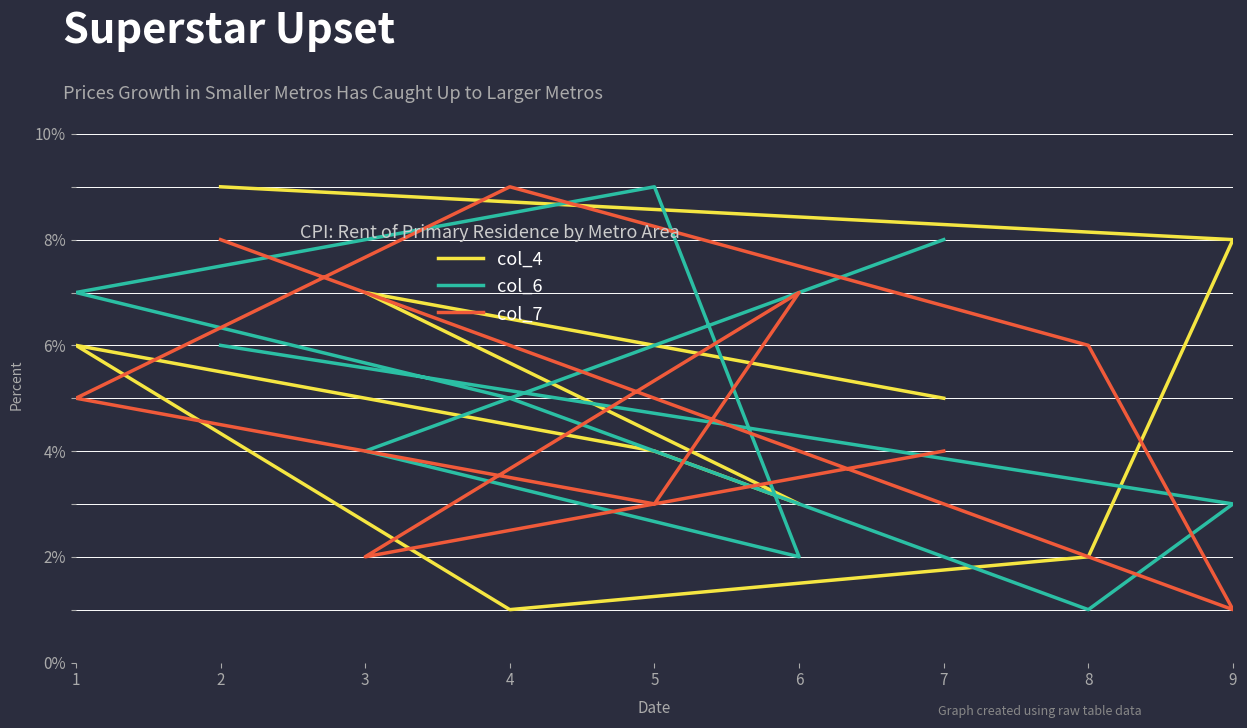

True or false: col_6 has a value of 4 at 9.

False